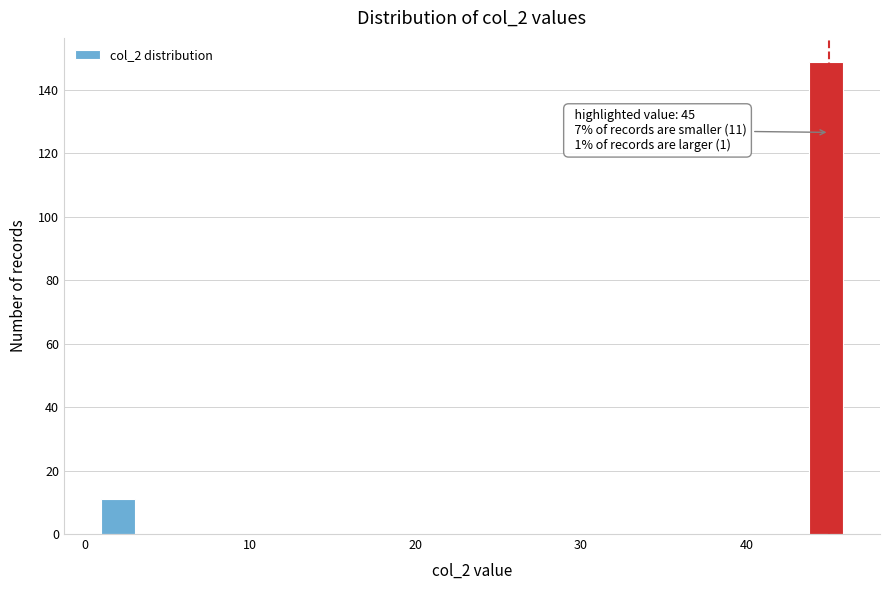

Around what value on the x-axis is the tallest bar? Give the approximate position of its centre, as read against the axis.

45